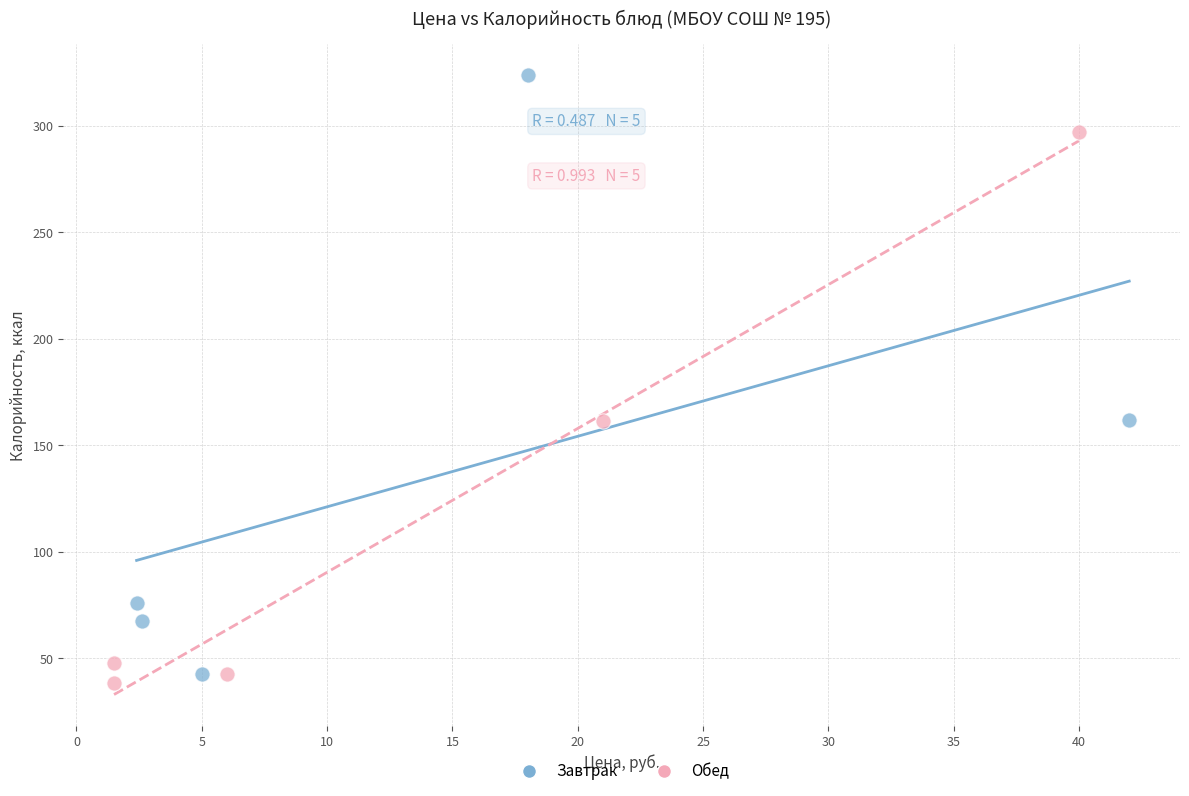

Which series reaches the minimum Y coordinate?

Обед